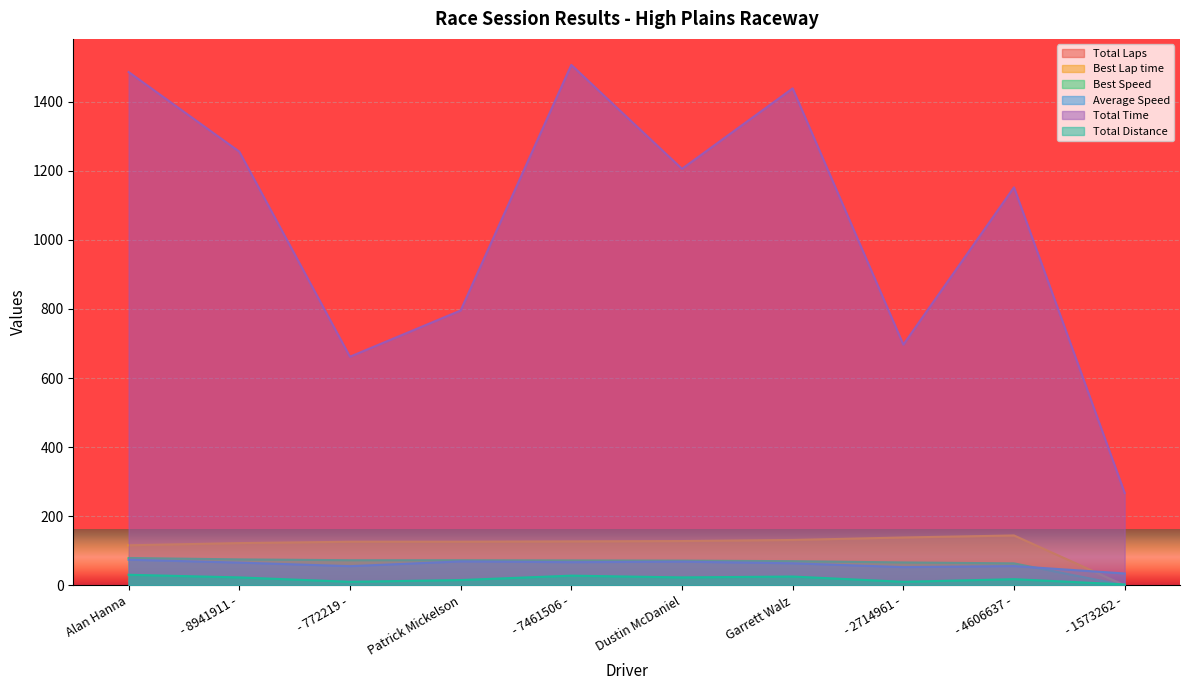

Which category has the highest value across all series?

- 7461506 -